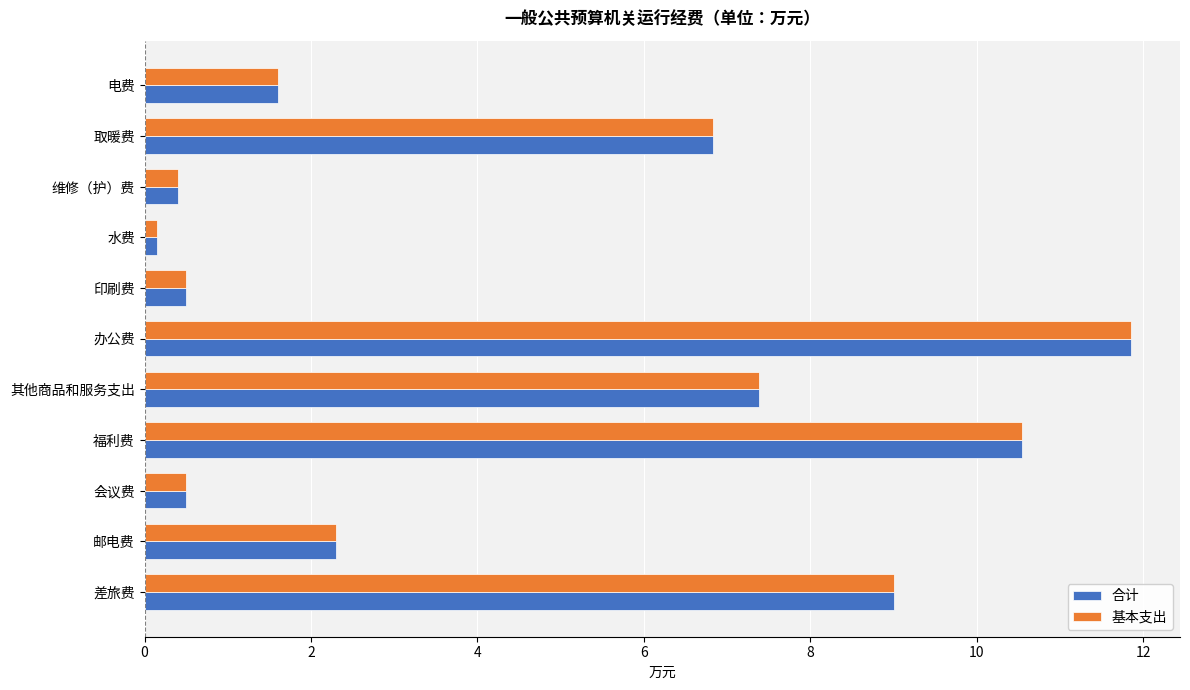

Count the number of categories in the chart.

11